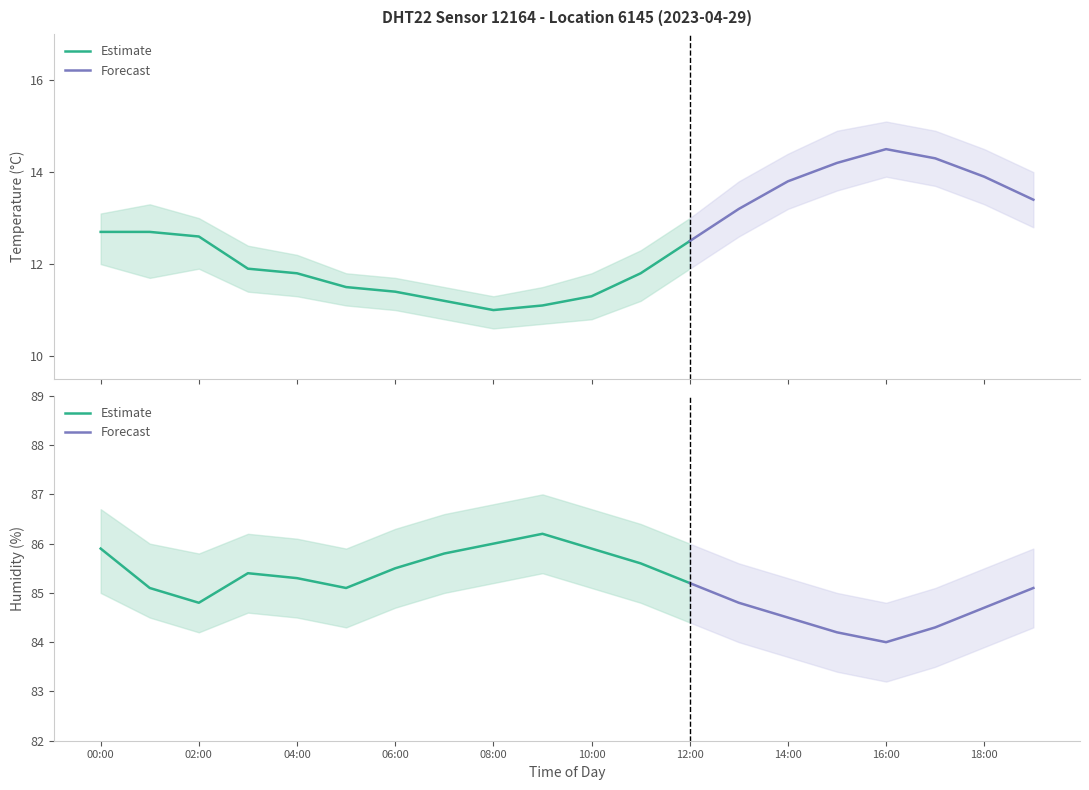

Where is the first local maximum for humidity_lower?

03:00